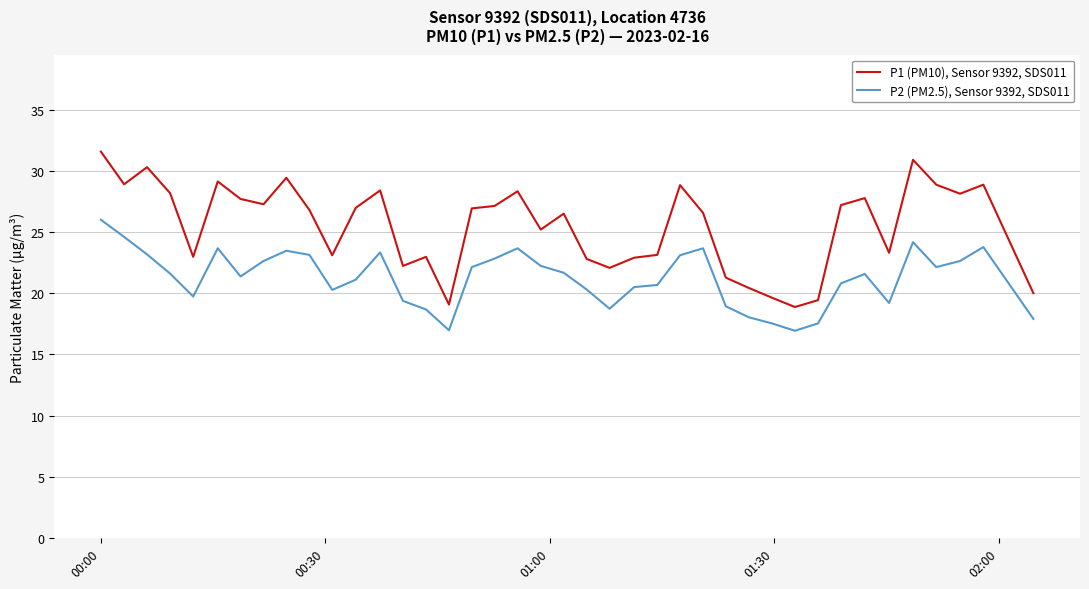

Which series has the largest range (max minus min)?

P1 (PM10), Sensor 9392, SDS011